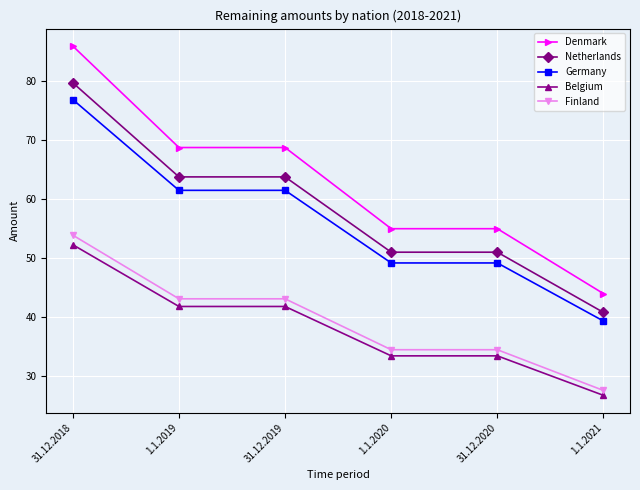

Is the value of Denmark at 1.1.2021 greater than the value of Finland at 1.1.2019?

Yes